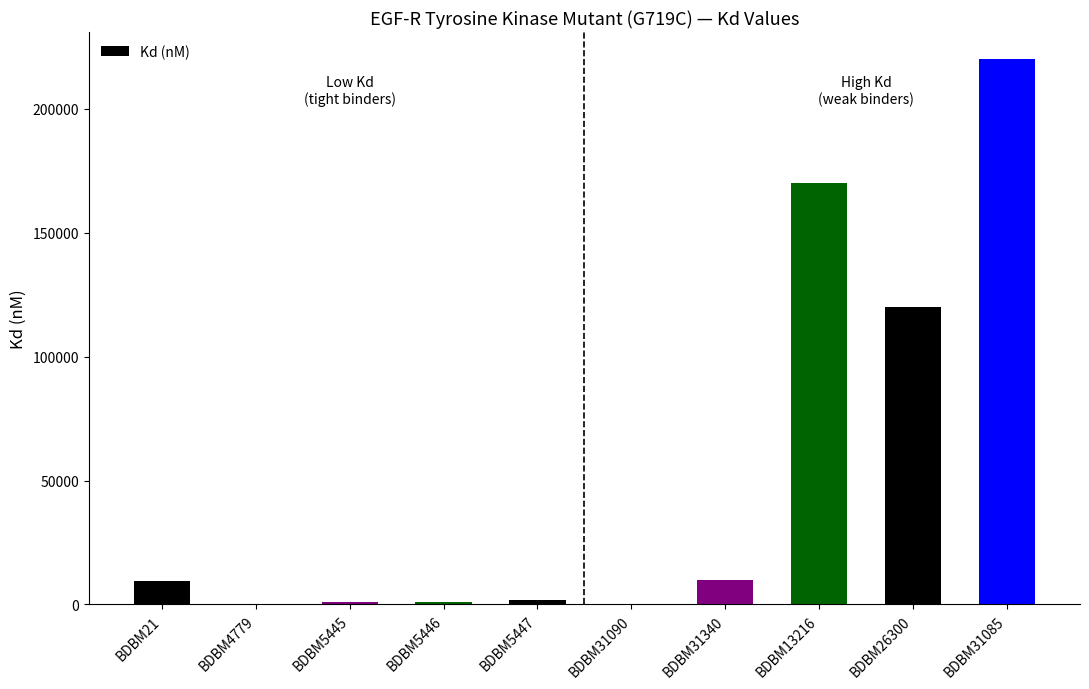

What is the greatest value displayed?

220000